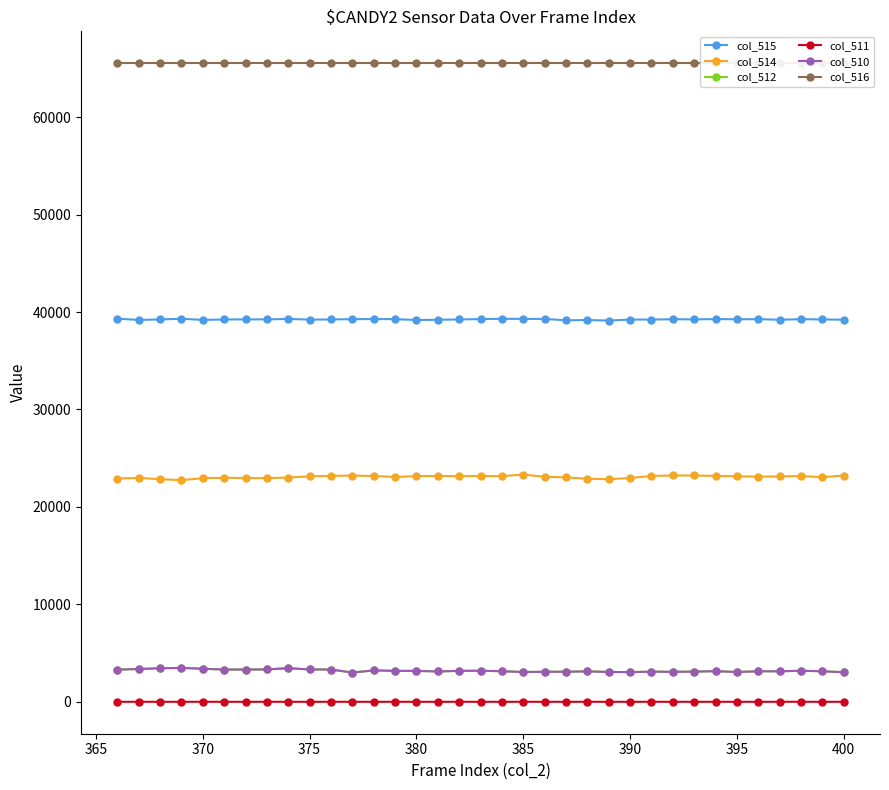

Which series has the largest range (max minus min)?

col_514